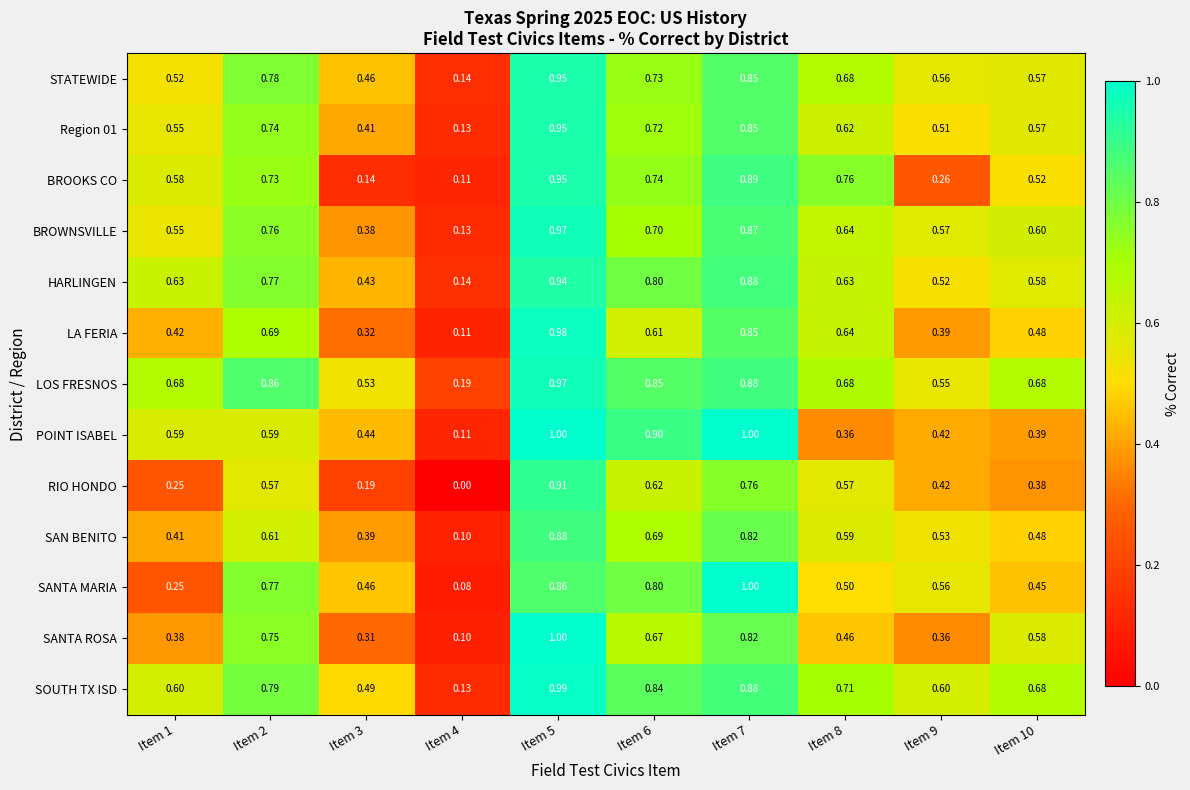

Is the value of SOUTH TX ISD at Item 8 greater than the value of RIO HONDO at Item 10?

Yes